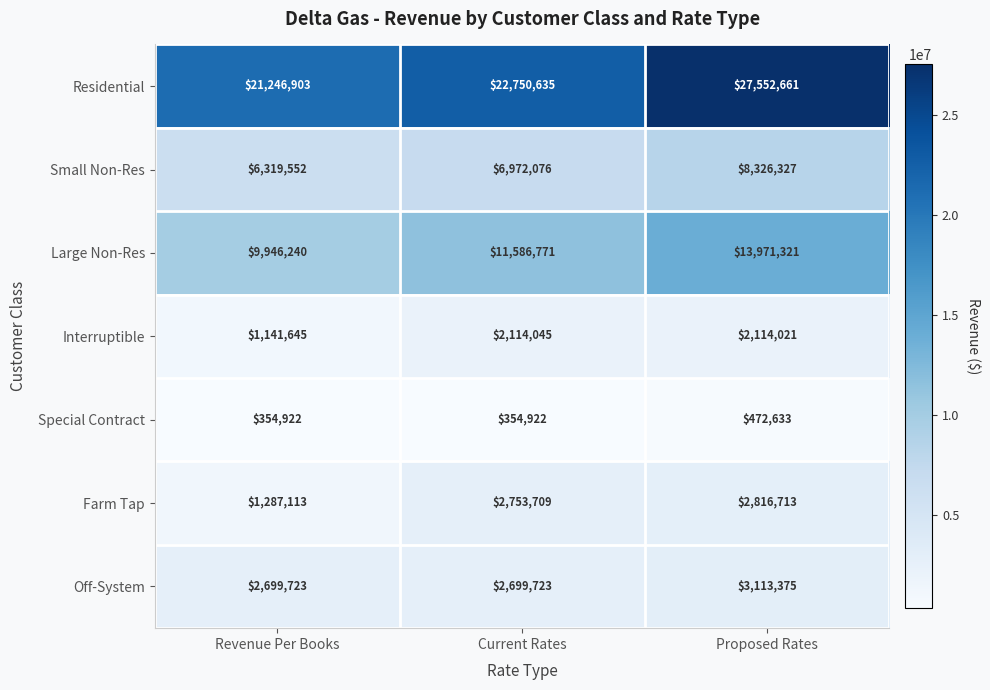

Rank the series at Revenue Per Books from lowest to highest value.

Special Contract, Interruptible, Farm Tap, Off-System, Small Non-Res, Large Non-Res, Residential